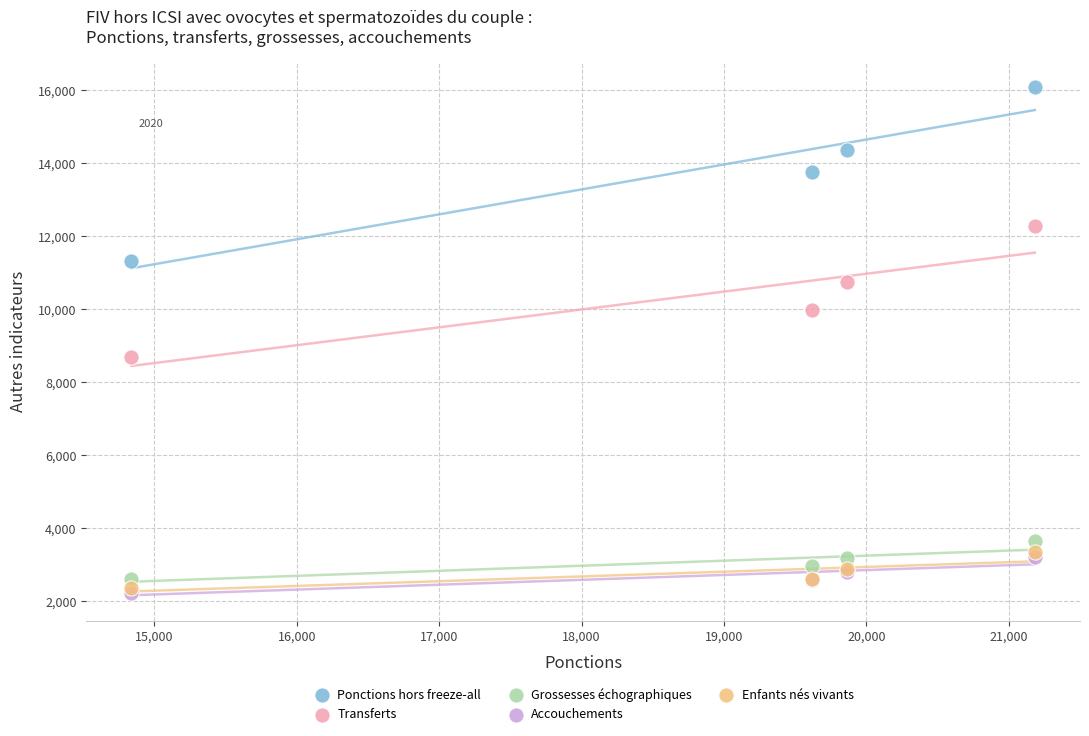

Which series has the widest spread of Y values?

Ponctions hors freeze-all